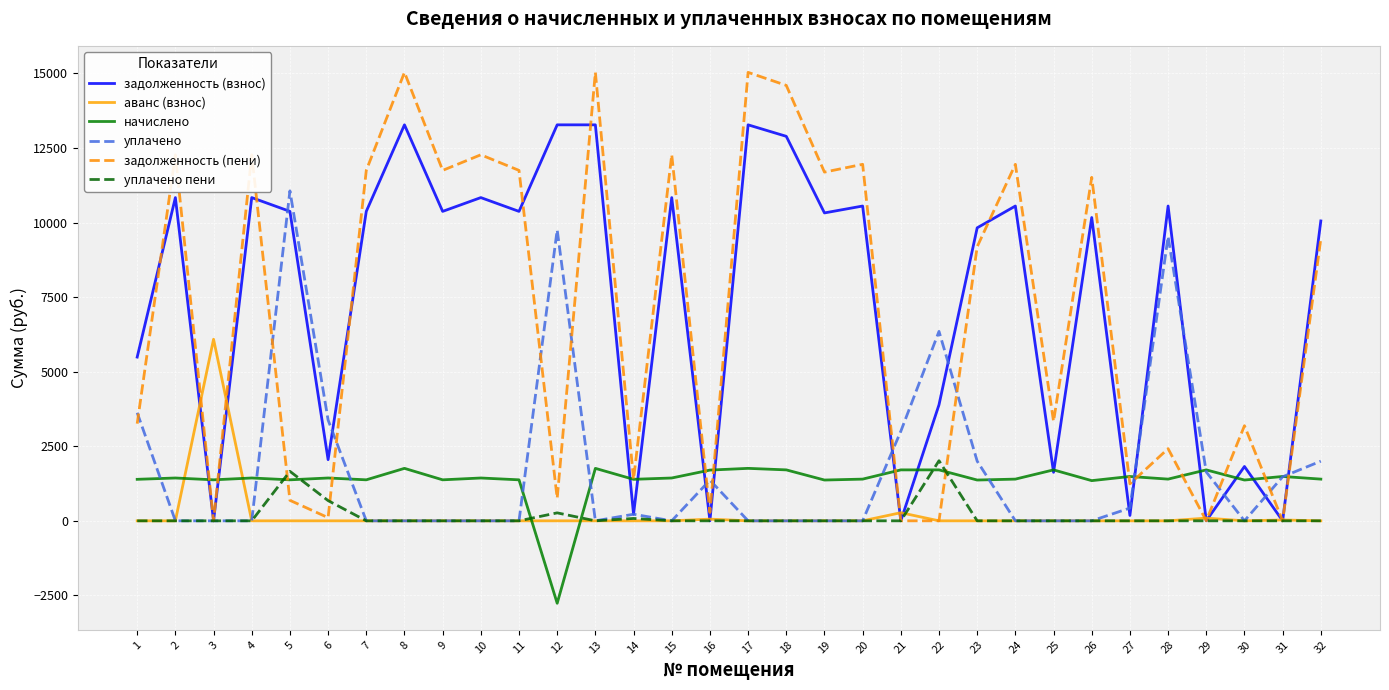

What is the lowest value of the начислено series?

-2764.4